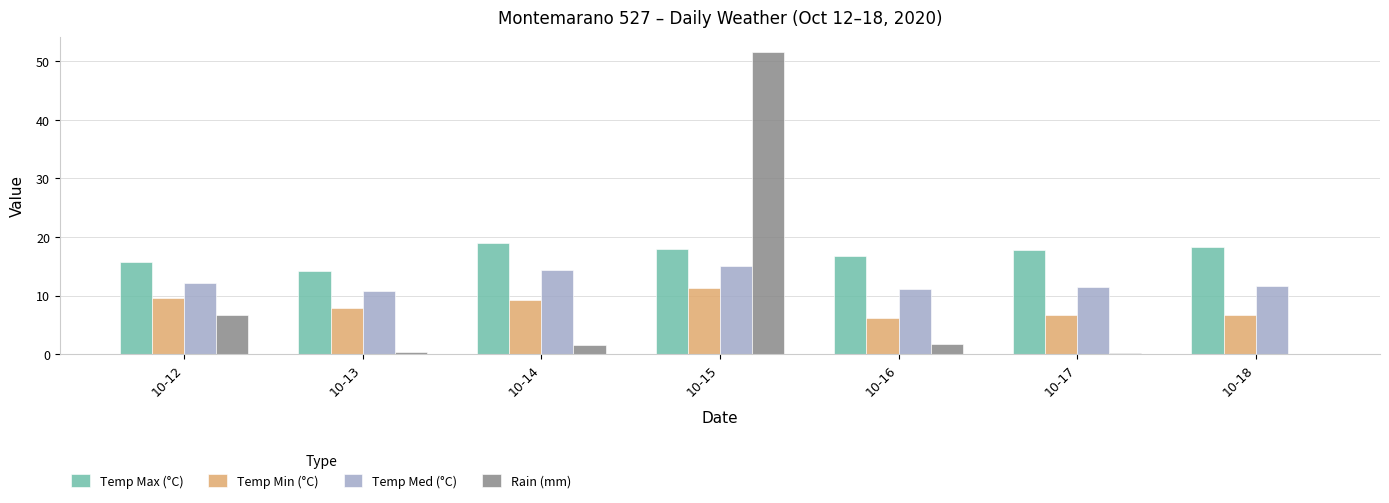

True or false: Rain (mm) has a value of 3.6 at 10-12.

False